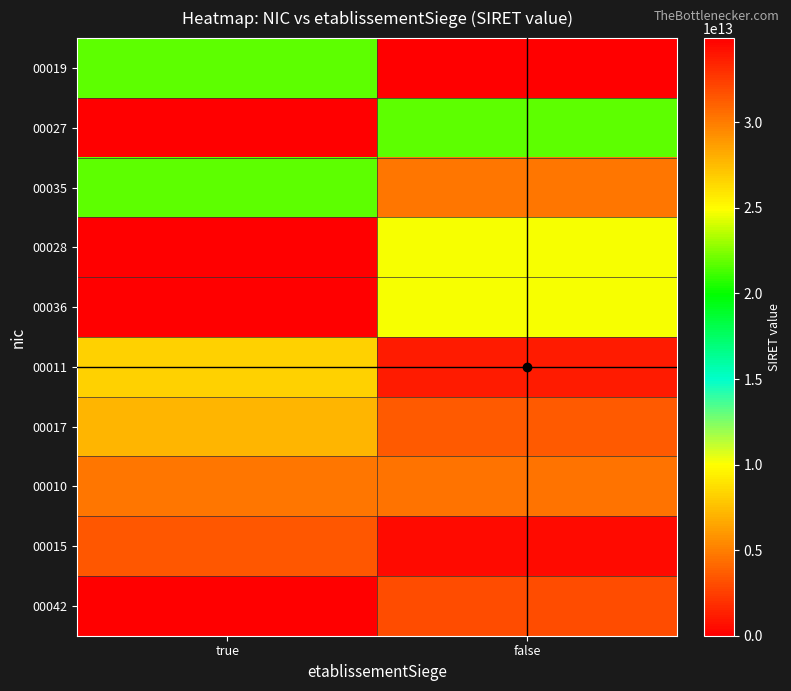

Which label corresponds to the largest value in the chart?

true